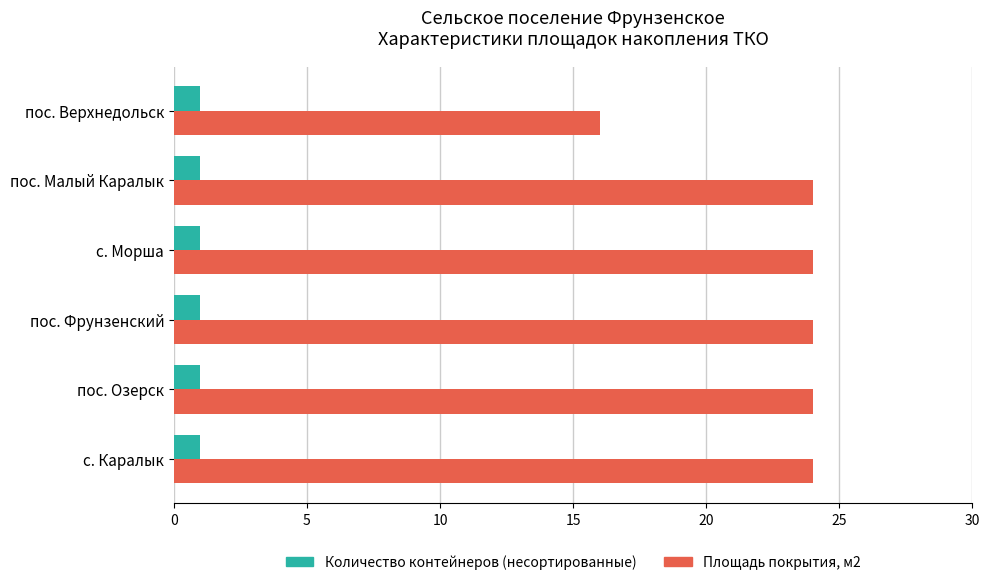

At пос. Фрунзенский, list the series in order from largest to smallest.

Площадь покрытия, м2, Количество контейнеров (несортированные)